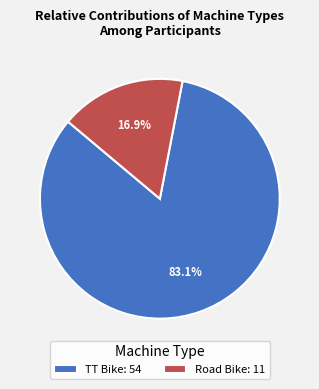

Rank the categories by value from highest to lowest.

TT Bike, Road Bike